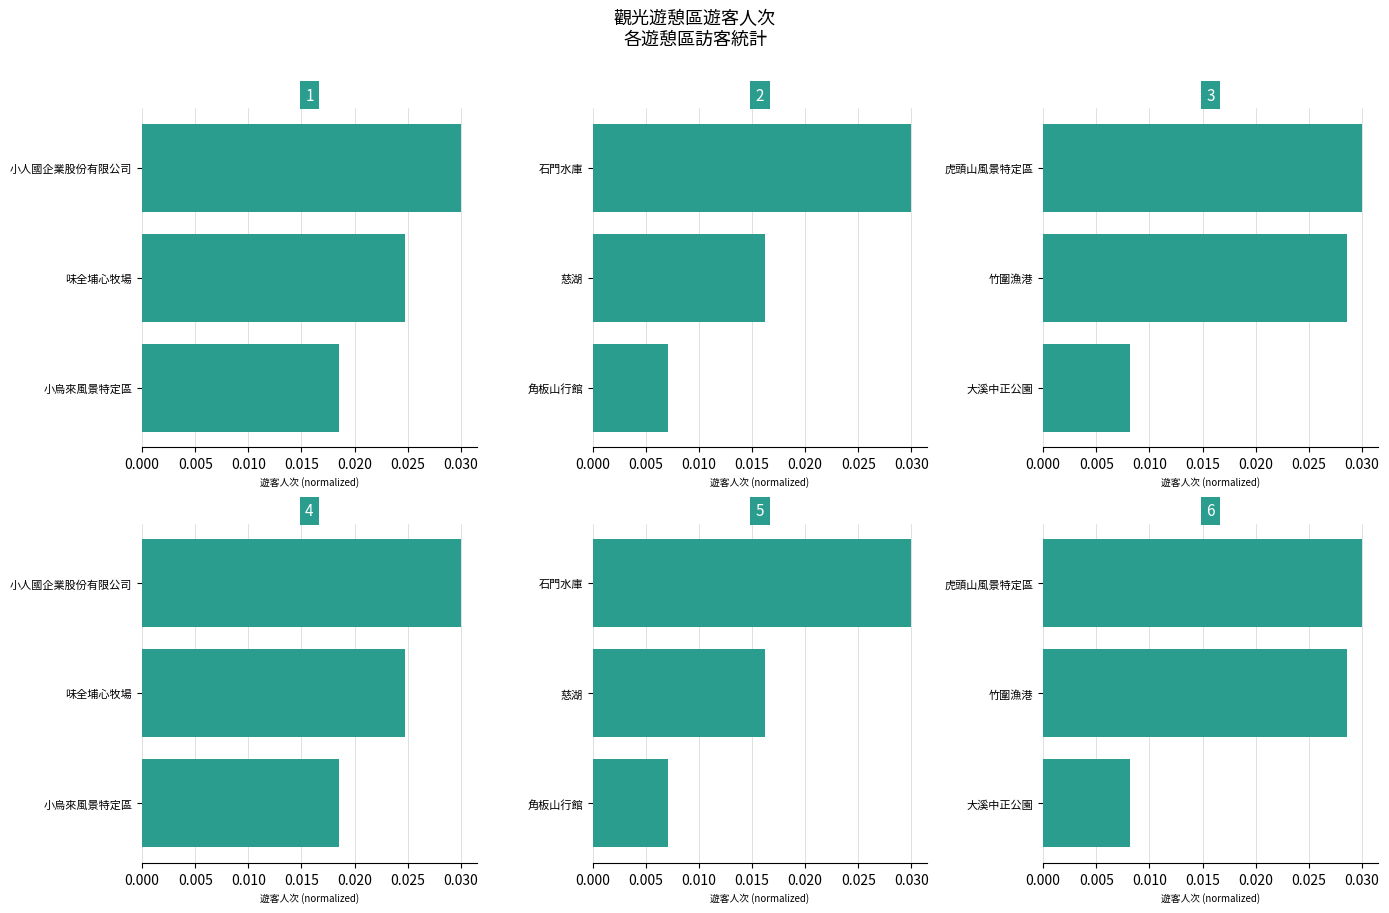

Are the bars grouped side by side (vs. stacked)?

Yes